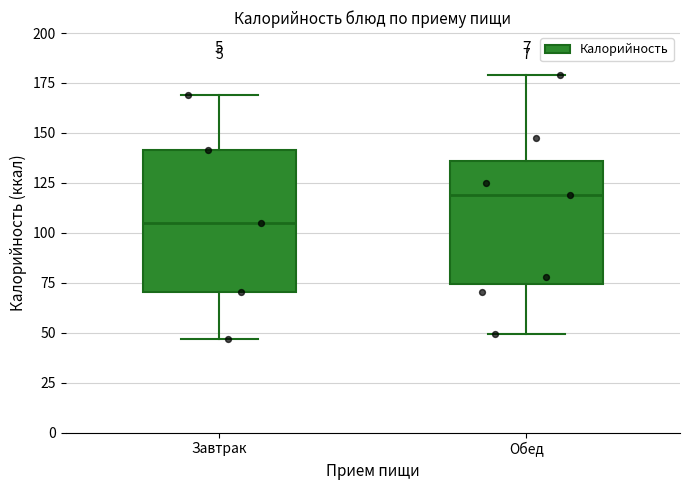

Reading left to right, read every box against the y-axis: the position of its median line, the range the box covers, and the ends of its whiskers. The values are not printed on the chart, so give them approximately, as read against the axis.

Завтрак: median 105, box 70 to 140, whiskers 45 to 170
Обед: median 120, box 75 to 135, whiskers 50 to 180